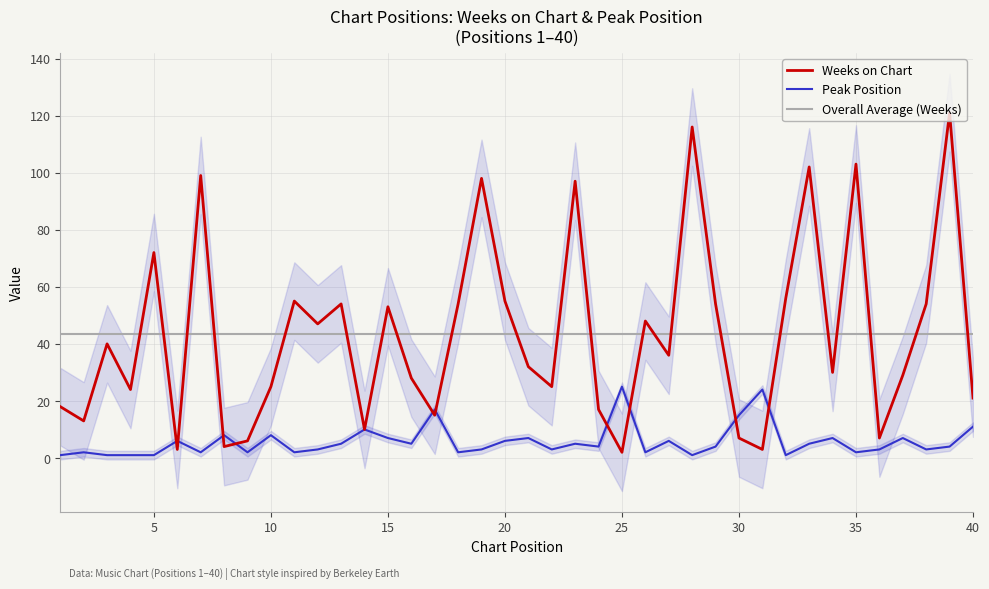

What is the maximum value for Weeks on Chart?

121.0